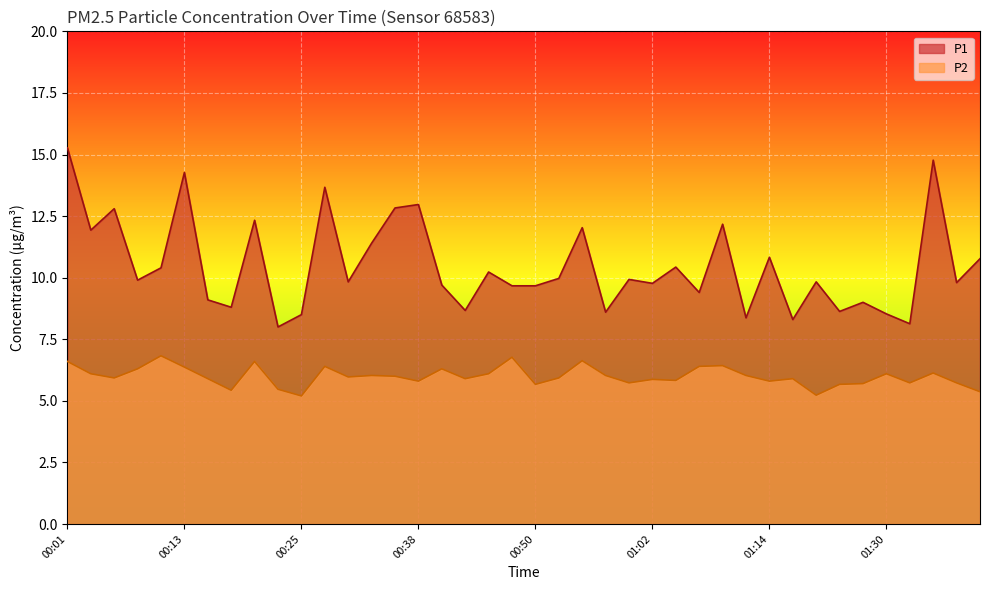

What is the label of the 9th point from the right?

01:17